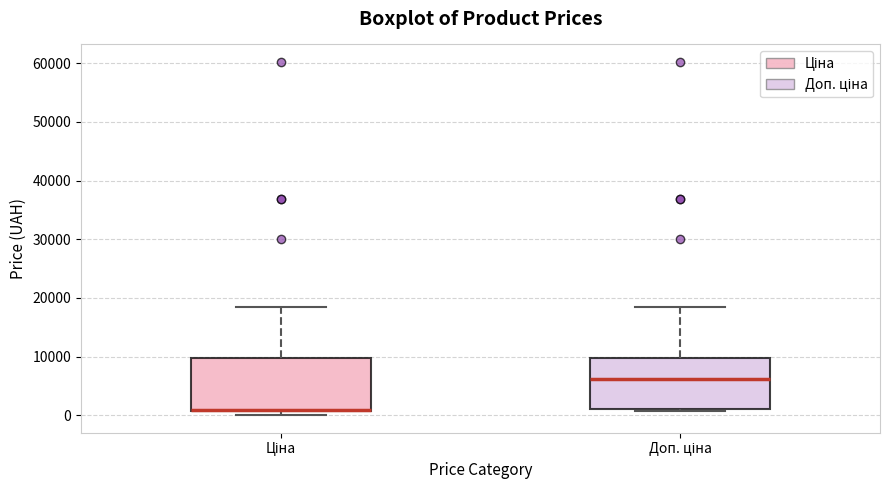

Reading left to right, read every box against the y-axis: the position of its median line, the range the box covers, and the ends of its whiskers. The values are not printed on the chart, so give them approximately, as read against the axis.

Ціна: median 1000 (drawn on the box's lower edge), box 1000 to 10000, whiskers 0 to 18000
Доп. ціна: median 6000, box 1000 to 10000, whiskers 1000 (just below the box's lower edge) to 18000